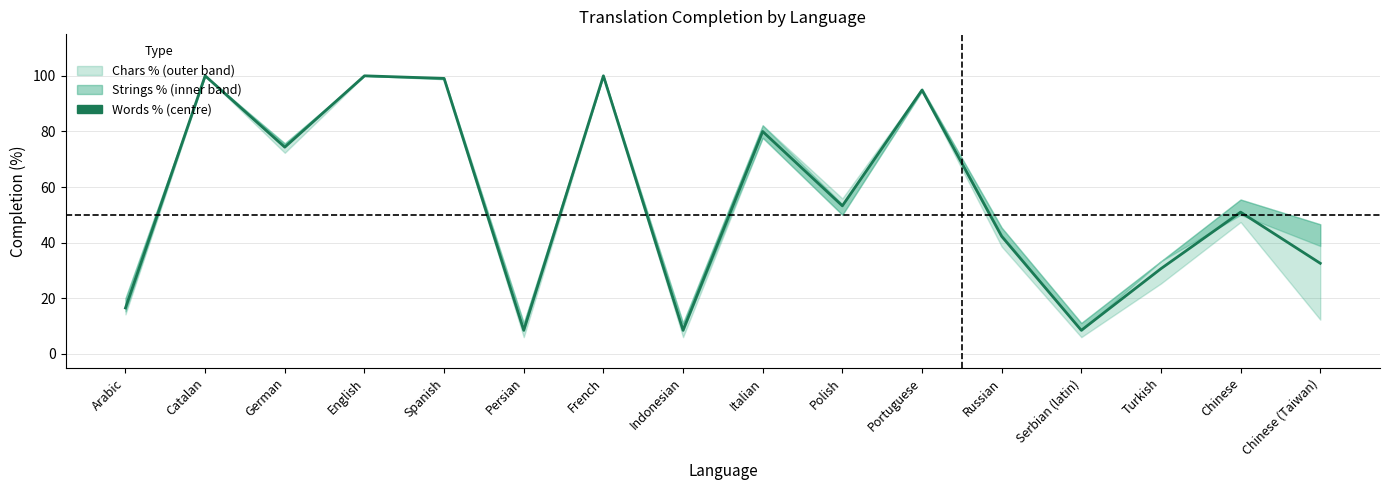

Is this an area chart (filled region under the line)?

No